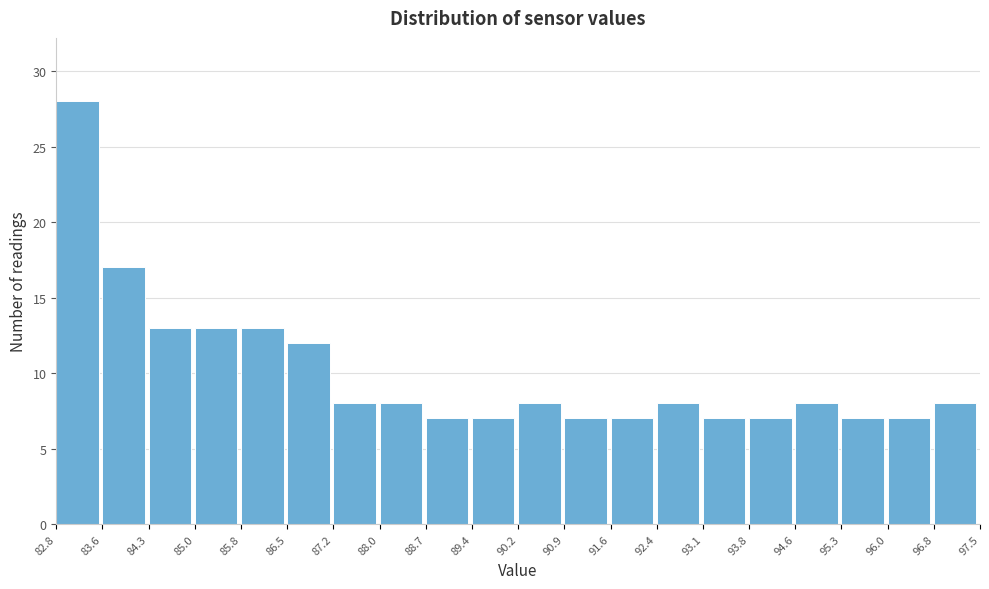

Reading left to right, transcribe this chart: for each bar, give the range it covers on the x-axis and its height. The values are not printed on the chart, so give them approximately, as read against the axis.

82.8 to 83.6: 28
83.6 to 84.3: 17
84.3 to 85.0: 13
85.0 to 85.8: 13
85.8 to 86.5: 13
86.5 to 87.2: 12
87.2 to 88.0: 8
88.0 to 88.7: 8
88.7 to 89.4: 7
89.4 to 90.2: 7
90.2 to 90.9: 8
90.9 to 91.6: 7
91.6 to 92.4: 7
92.4 to 93.1: 8
93.1 to 93.8: 7
93.8 to 94.6: 7
94.6 to 95.3: 8
95.3 to 96.0: 7
96.0 to 96.8: 7
96.8 to 97.5: 8